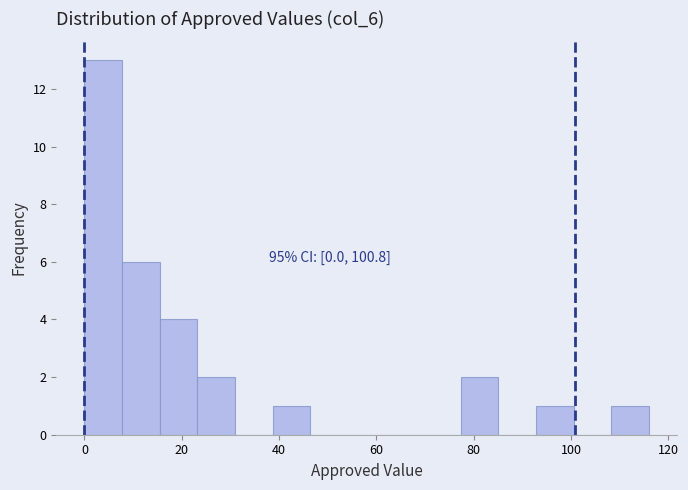

Read against the x-axis, roughly where is the centre of the tallest bar?

4